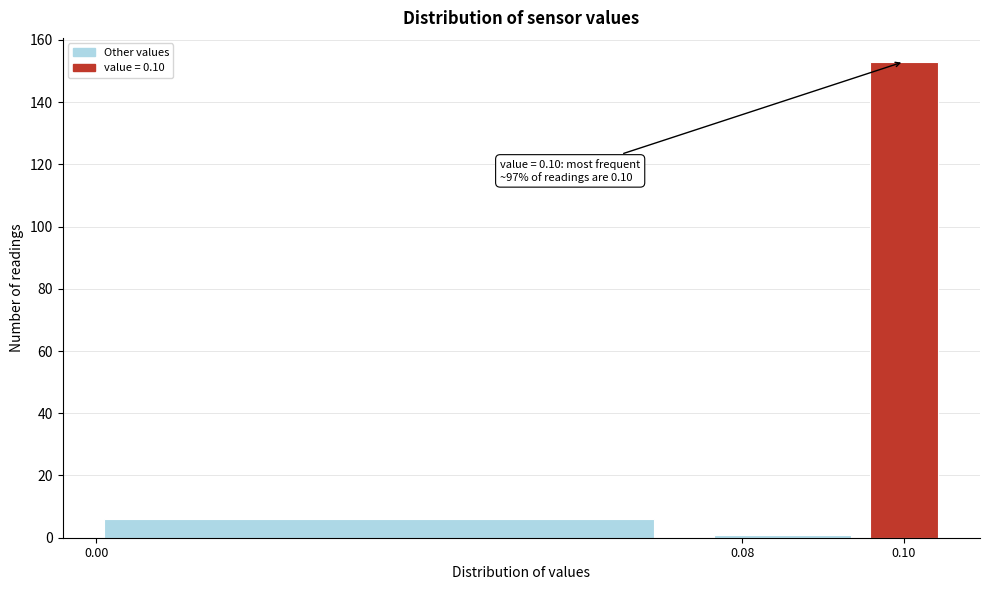

Over which range of the x-axis is the bar tallest?

0.095 to 0.105